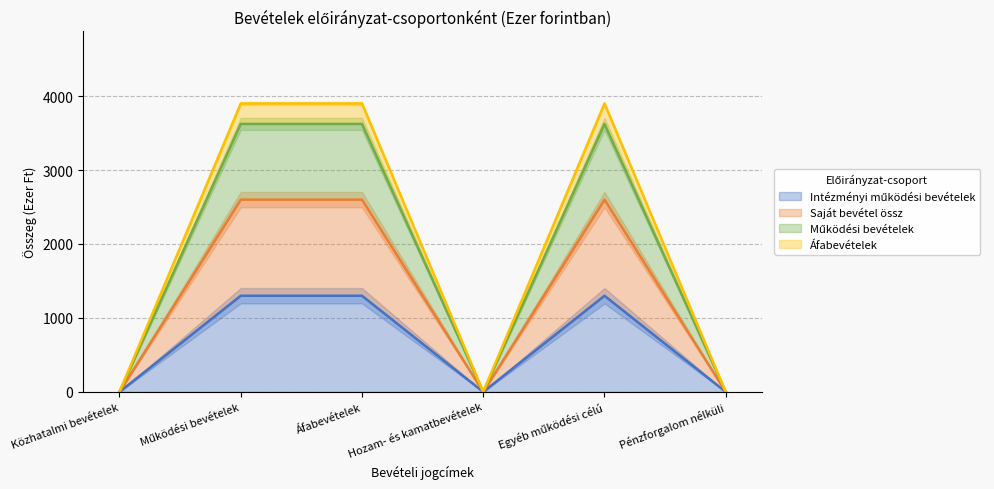

What is the total value across all series at Működési bevételek?

11424